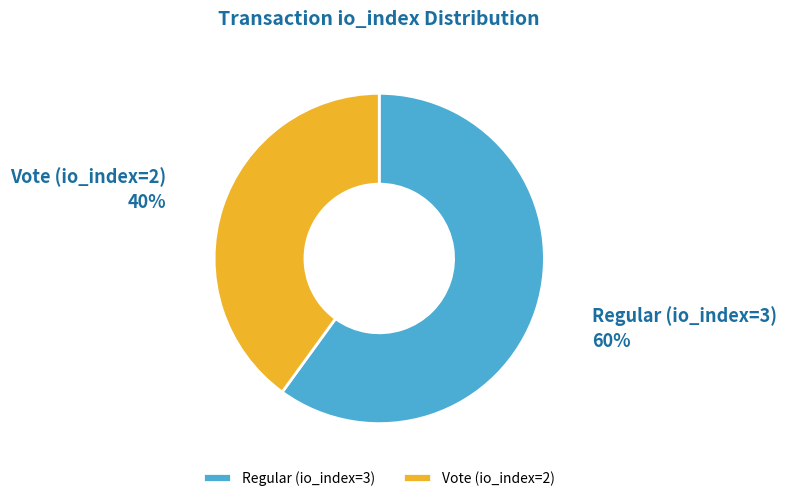

Which slice is the smallest?

Vote (io_index=2)